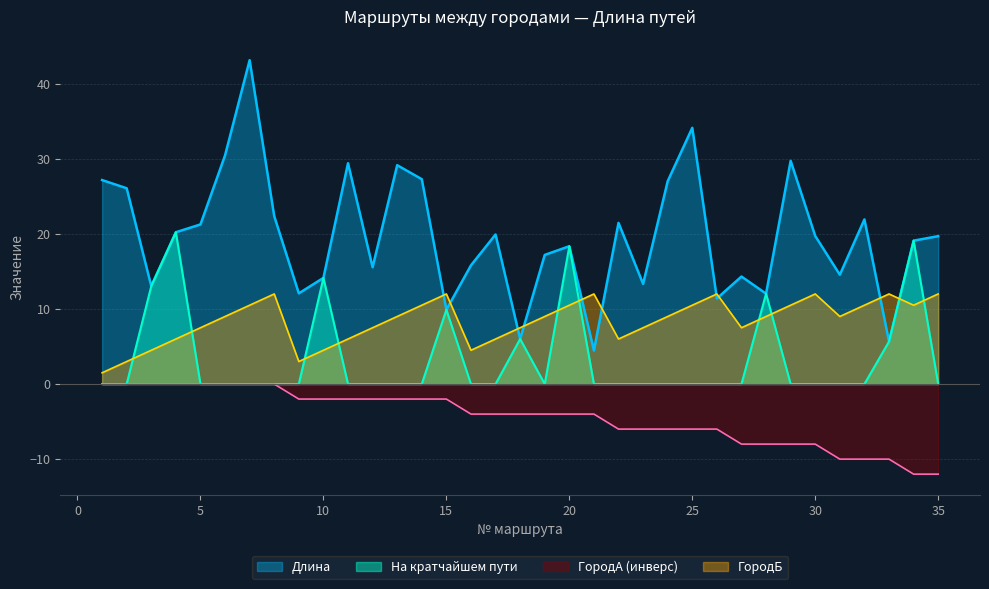

What is the value of the Длина point at the 14th from the left?

27.3